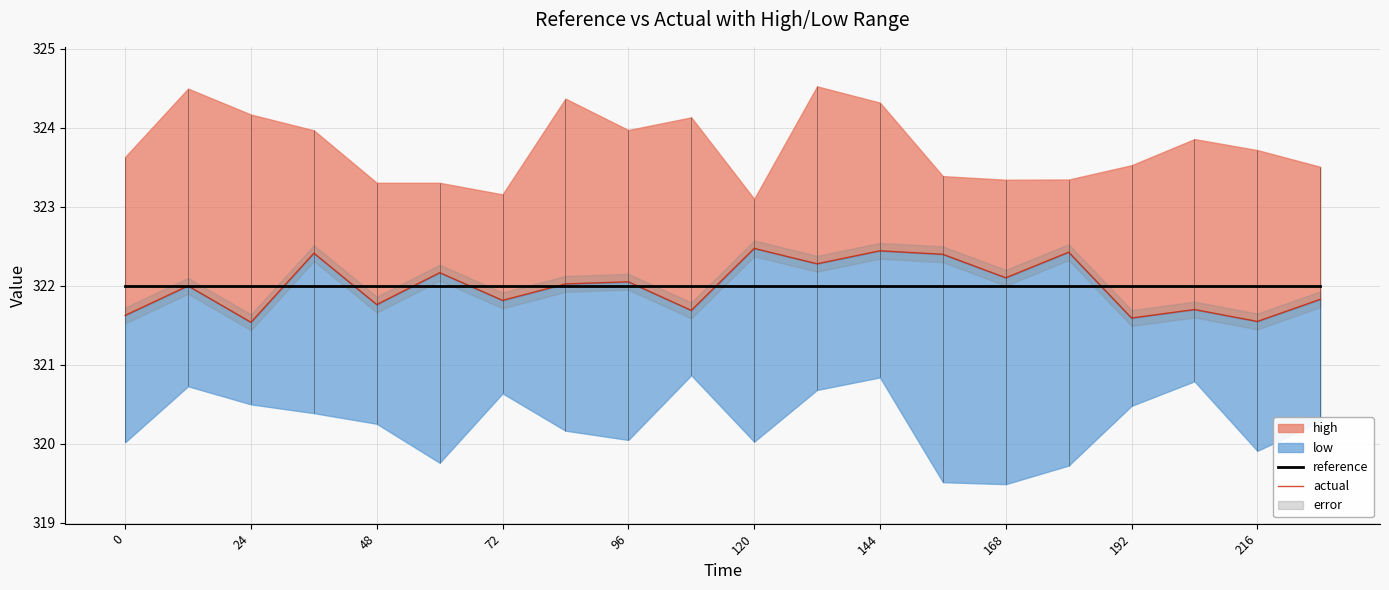

Which series changed the most between 72 and 120?

actual